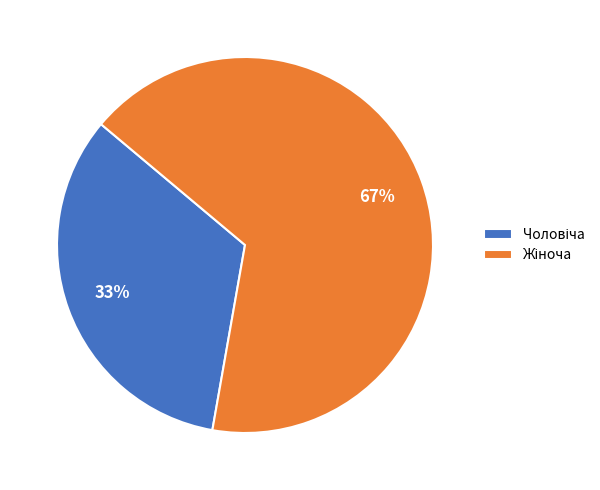

To the nearest percent, what is the average slice percentage?

50%